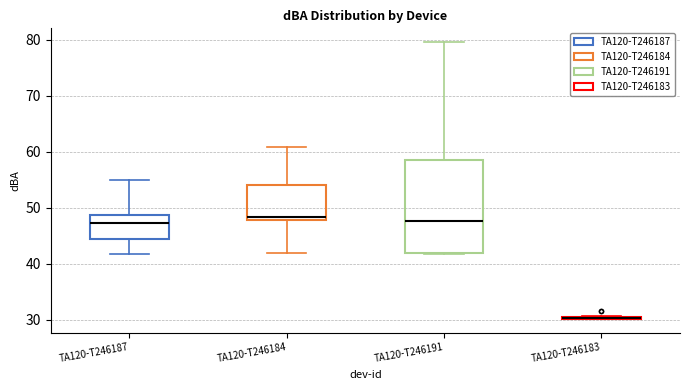

Reading left to right, transcribe this box plot: for each box, give where its median line is, the range the box spans, and where its two whiskers end, as read against the y-axis. The values are not printed on the chart, so give them approximately, as read against the axis.

TA120-T246187: median 47, box 44 to 49, whiskers 42 to 55
TA120-T246184: median 48 (just above the box's lower edge), box 48 to 54, whiskers 42 to 61
TA120-T246191: median 48, box 42 to 59, whiskers 42 to 80
TA120-T246183: box collapsed to a line at 30, whiskers 30 to 31